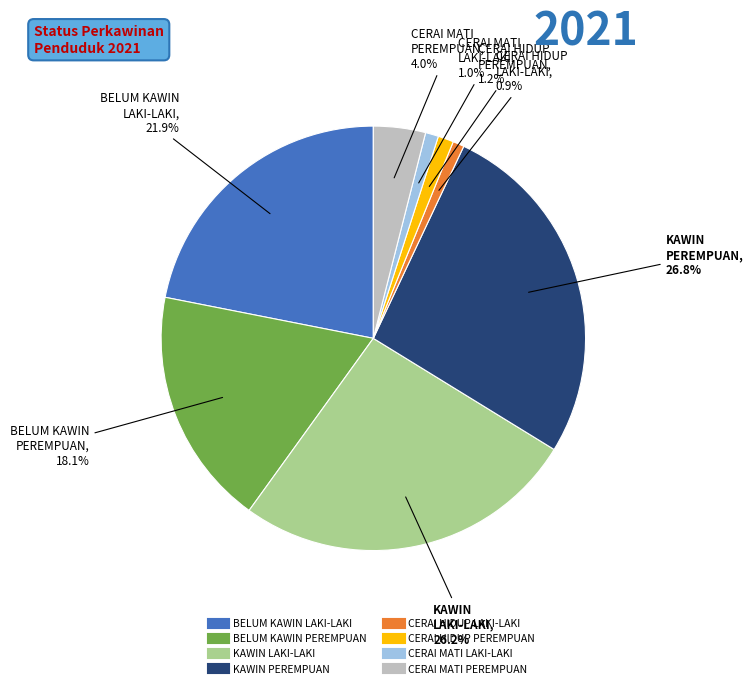

What is the ratio of the value at CERAI HIDUP LAKI-LAKI to the value at CERAI HIDUP PEREMPUAN?

0.7